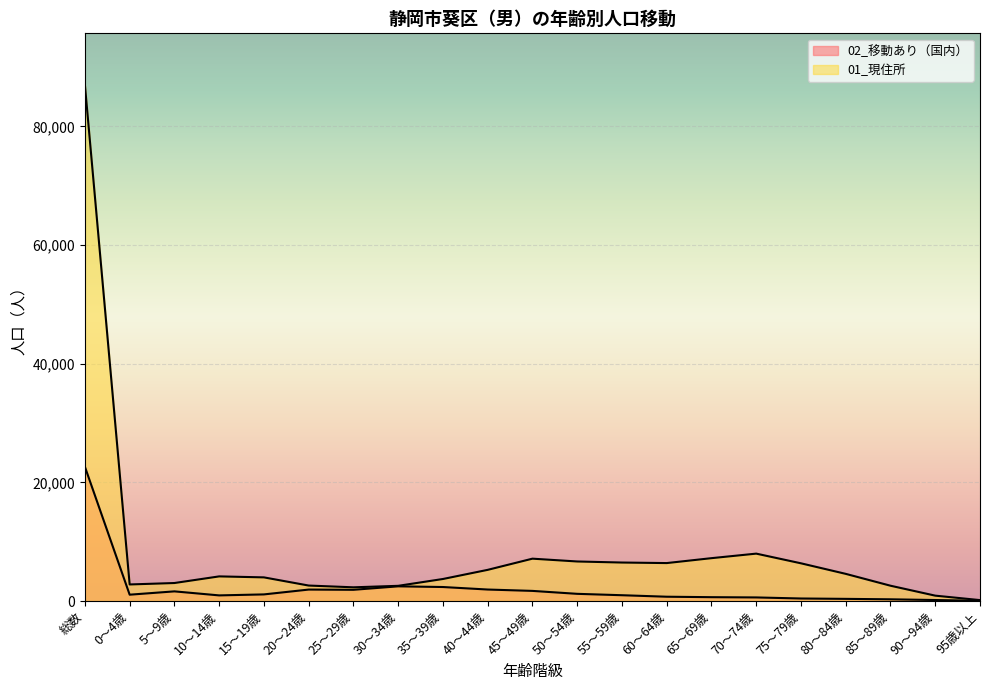

At which label does 02_移動あり（国内） first exceed 1073?

総数